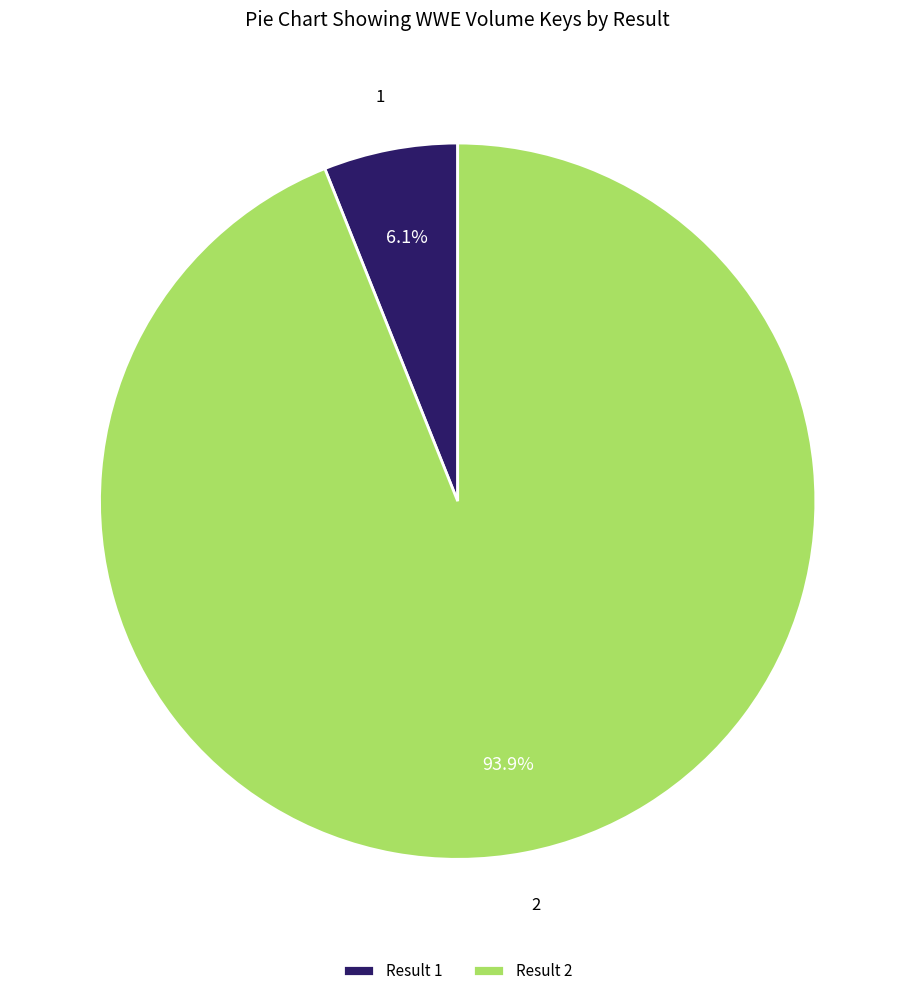

Which slice is the largest?

2